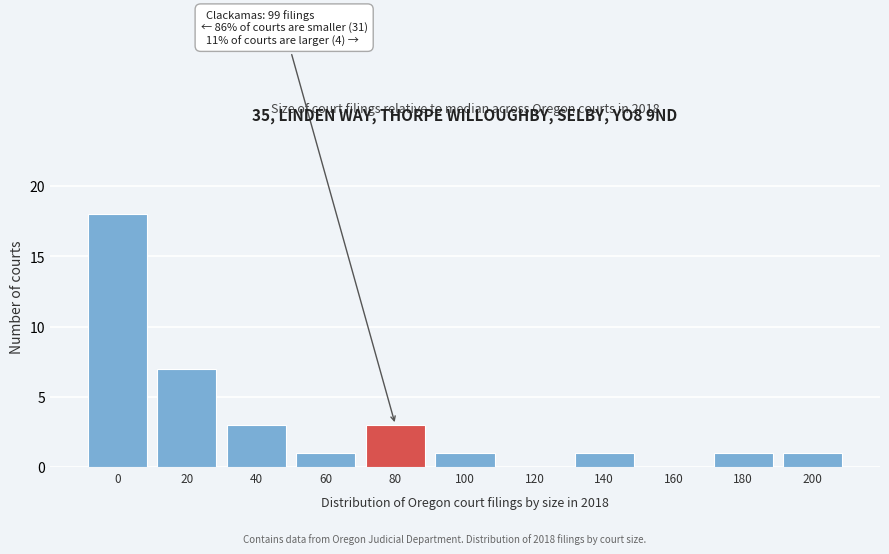

Reading left to right, what are all the values shown in this chart?

0=18	20=7	40=3	60=1	80=3	100=1	120=0	140=1	160=0	180=1	200=1